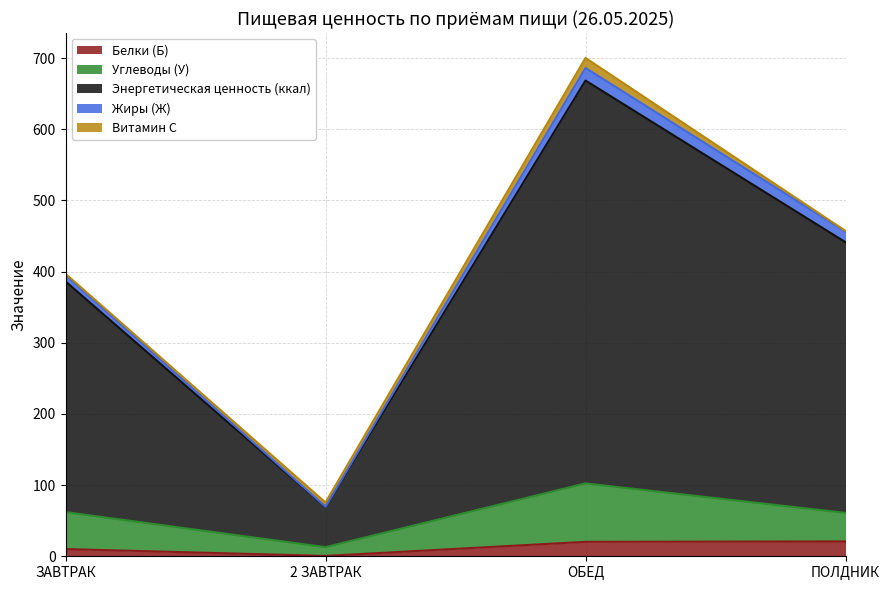

What is the maximum value shown in the chart?

686.2